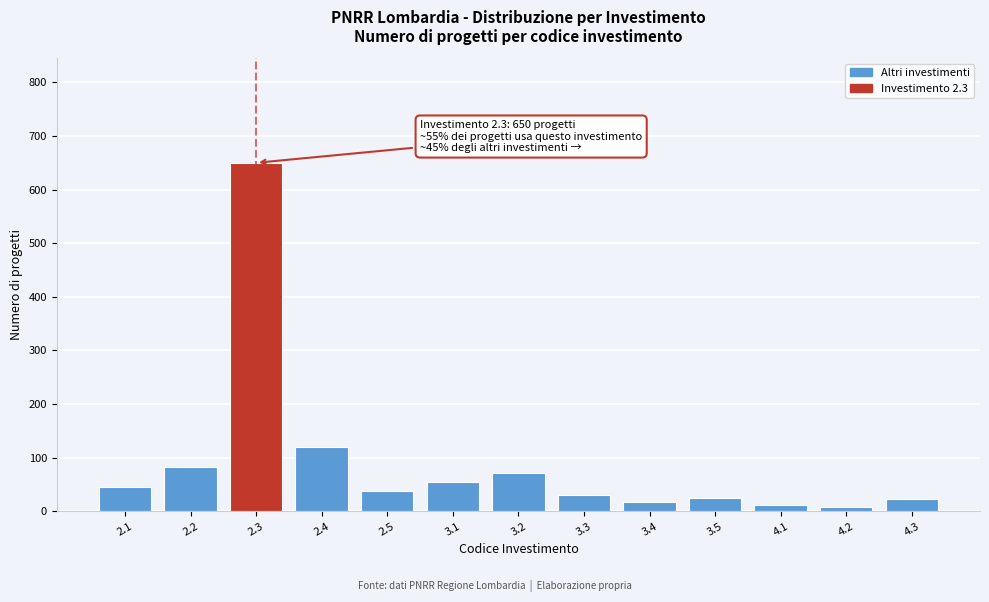

What is the sum of all values?

1178